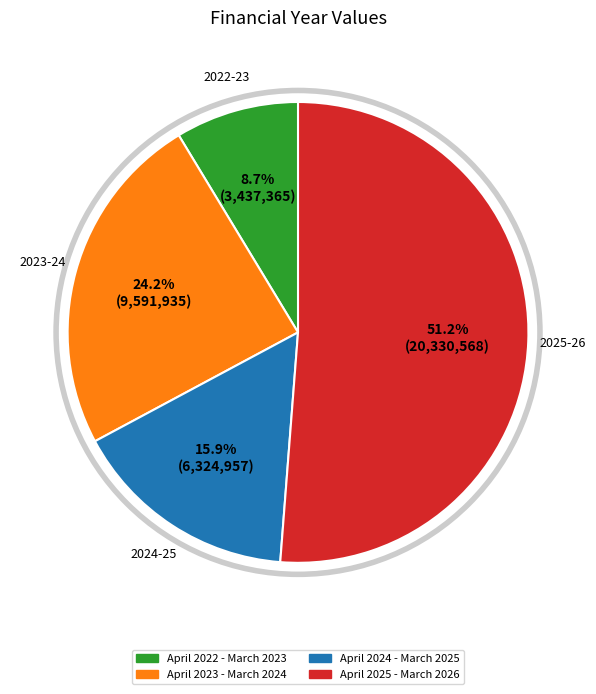

To the nearest percent, what is the difference between the April 2024 - March 2025 and April 2022 - March 2023 slice percentages?

7%